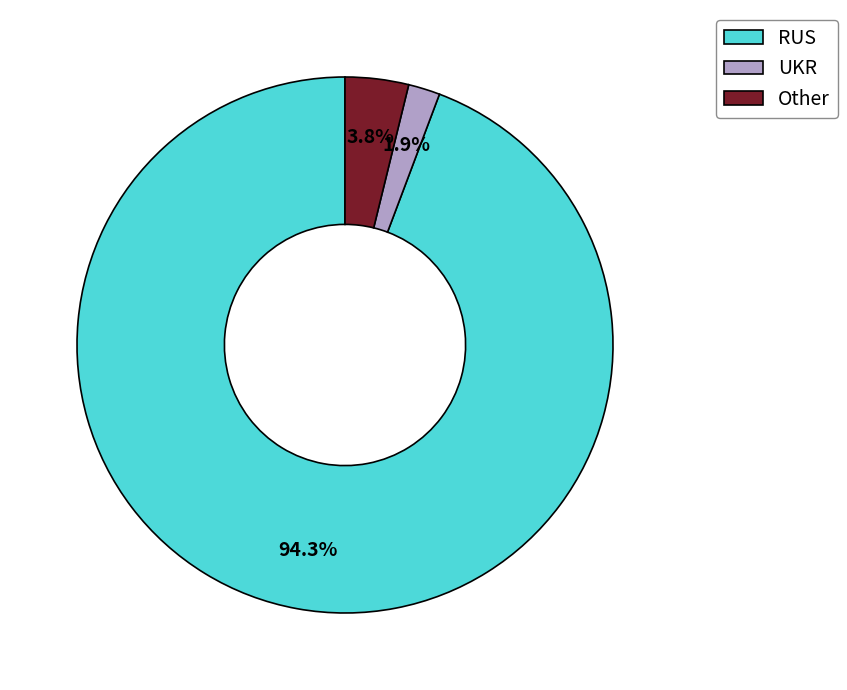

Is there a majority slice in this chart?

Yes